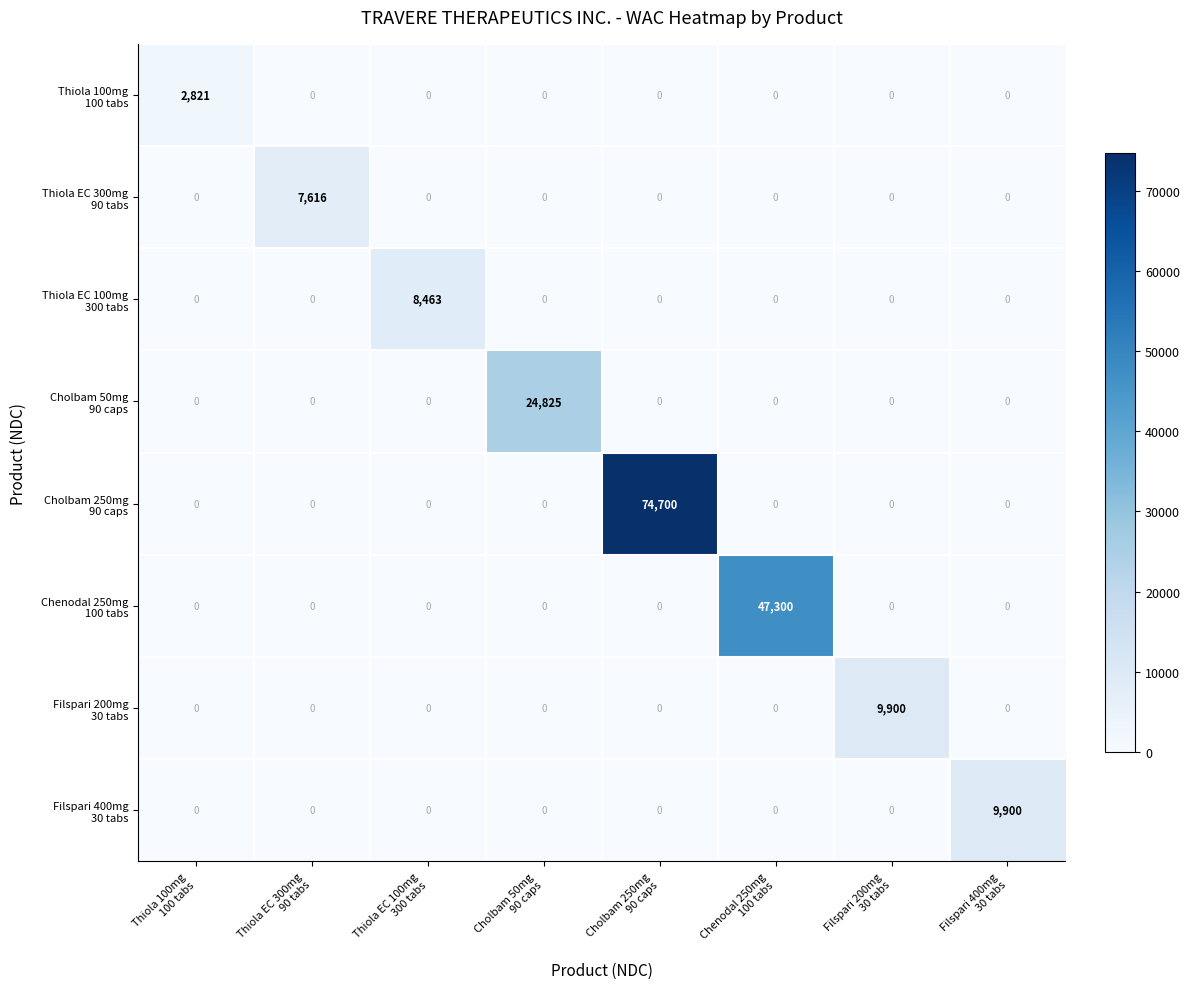

Rank the series at Thiola 100mg 100 tabs from highest to lowest value.

Thiola 100mg 100 tabs, Thiola EC 300mg 90 tabs, Thiola EC 100mg 300 tabs, Cholbam 50mg 90 caps, Cholbam 250mg 90 caps, Chenodal 250mg 100 tabs, Filspari 200mg 30 tabs, Filspari 400mg 30 tabs